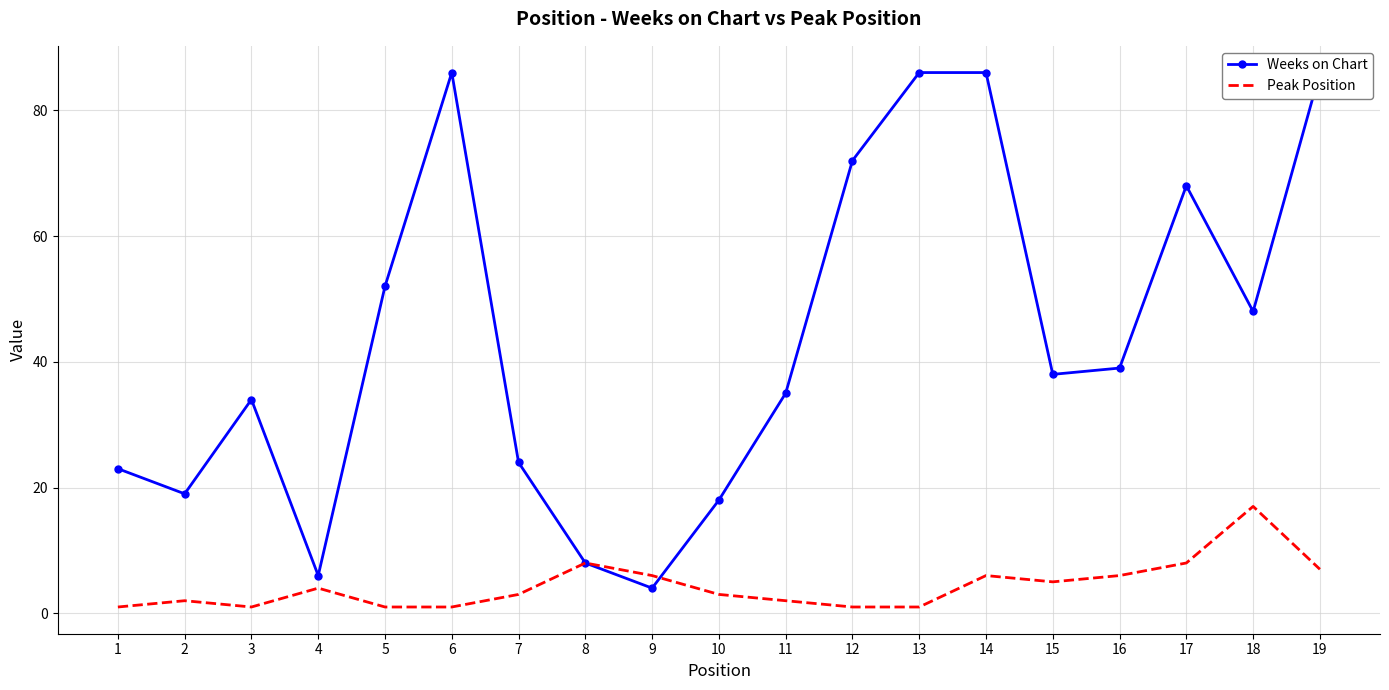

How many values in the Weeks on Chart series are below 38?

9